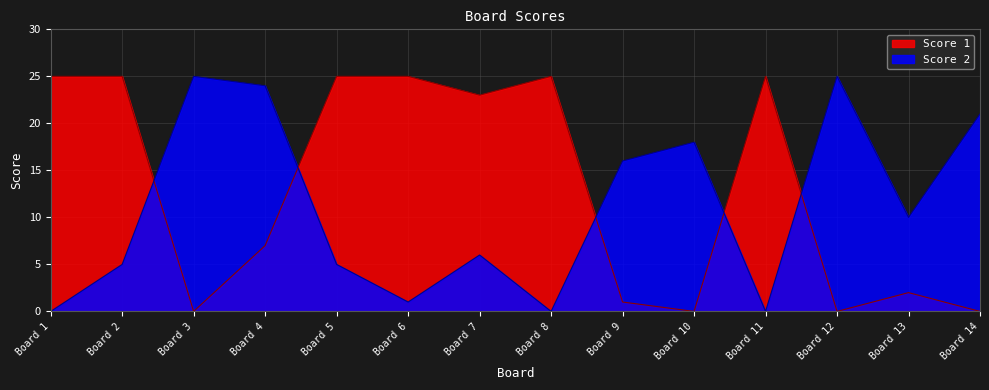

Rank the series by their average value, from highest to lowest.

Score 1, Score 2